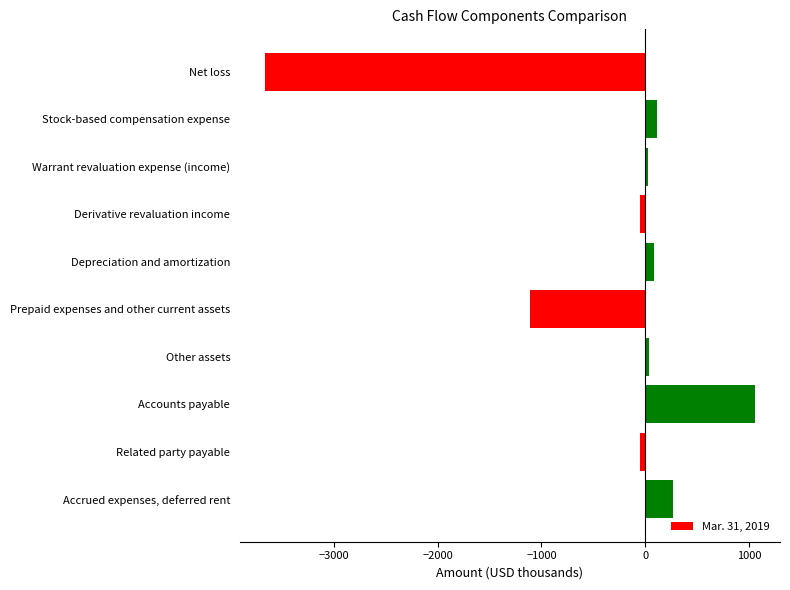

The chart shows a value of -1949 at Prepaid expenses and other current assets. True or false?

False